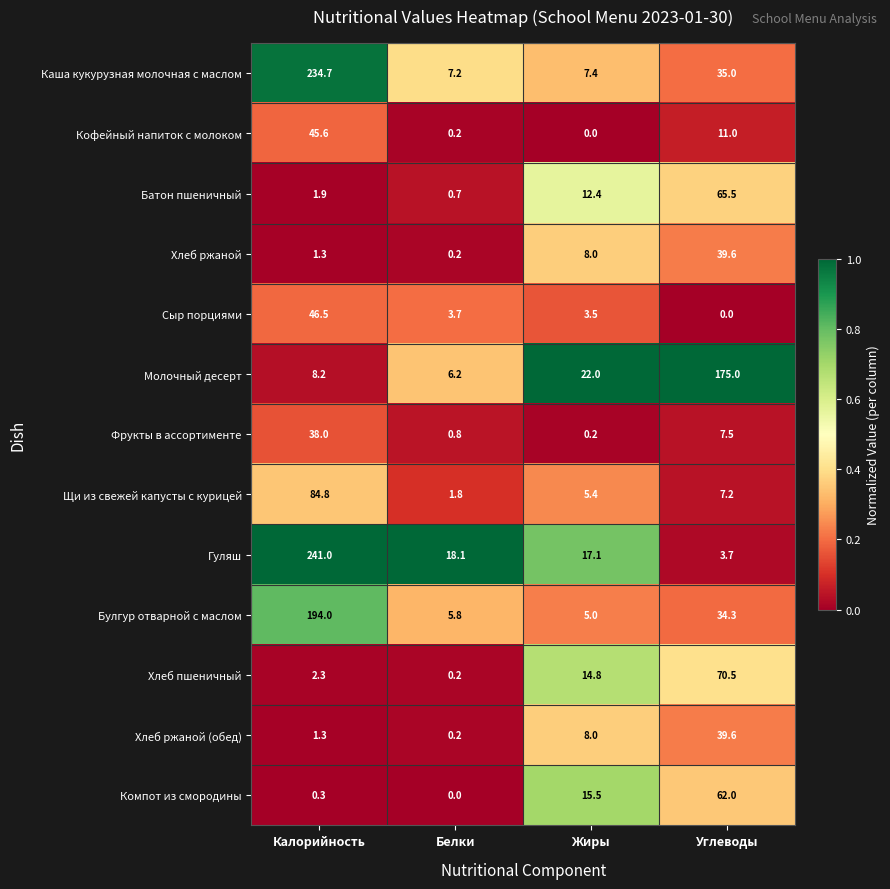

List the labels in order of Компот из смородины value, smallest first.

Белки, Калорийность, Жиры, Углеводы